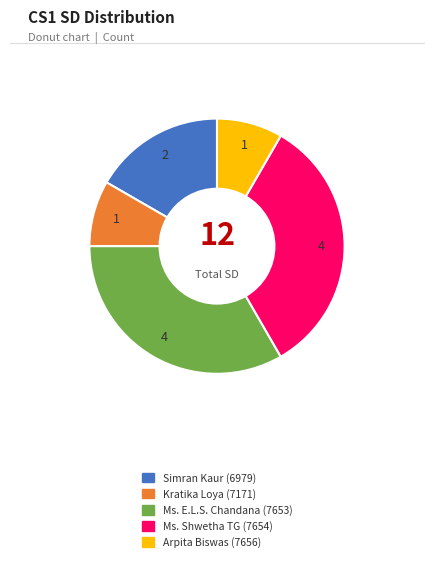

How many slices are in this pie chart?

5